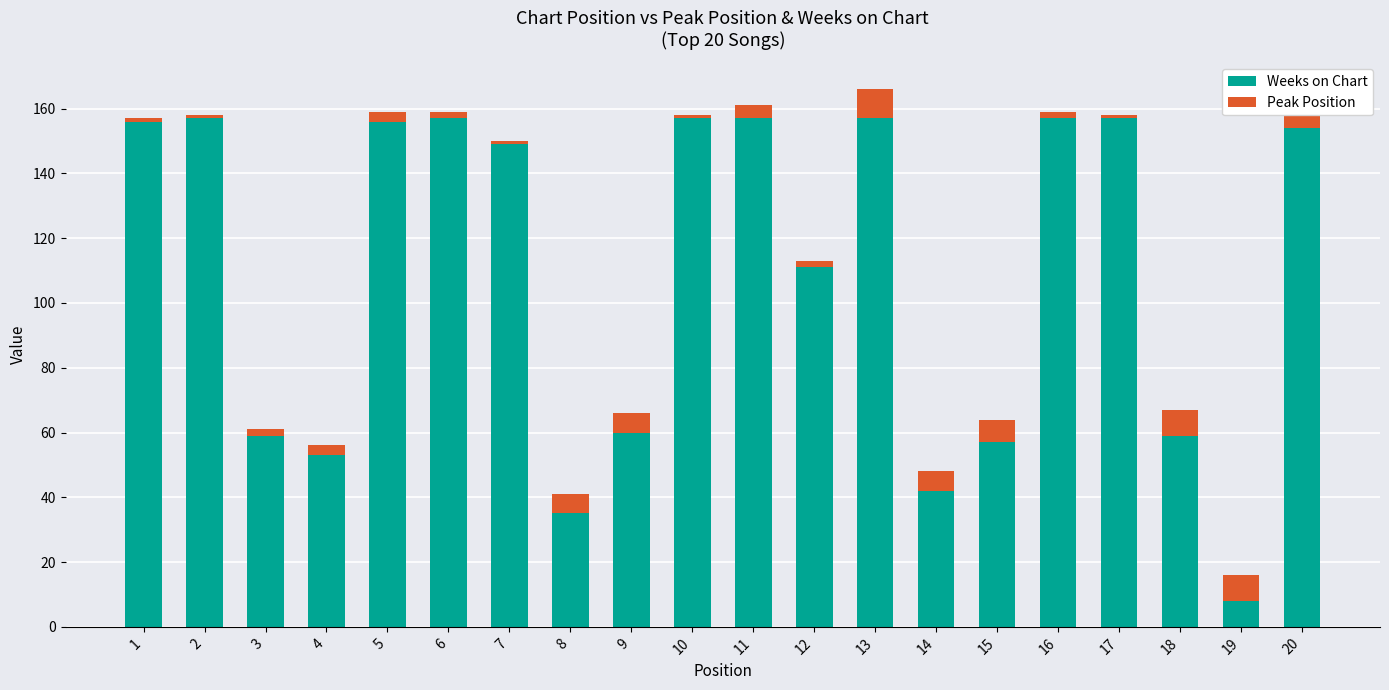

Rank the categories by Weeks on Chart value from lowest to highest.

19, 8, 14, 4, 15, 3, 18, 9, 12, 7, 20, 1, 5, 2, 6, 10, 11, 13, 16, 17